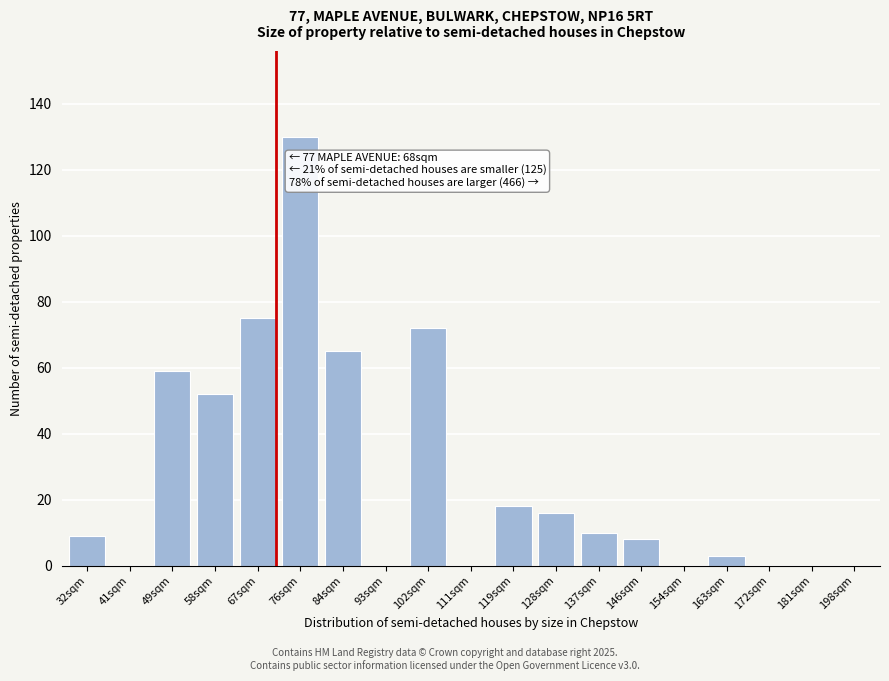

Reading right to left, list all the values displayed in this chart.

198sqm=0	181sqm=0	172sqm=0	163sqm=3	154sqm=0	146sqm=8	137sqm=10	128sqm=16	119sqm=18	111sqm=0	102sqm=72	93sqm=0	84sqm=65	76sqm=130	67sqm=75	58sqm=52	49sqm=59	41sqm=0	32sqm=9